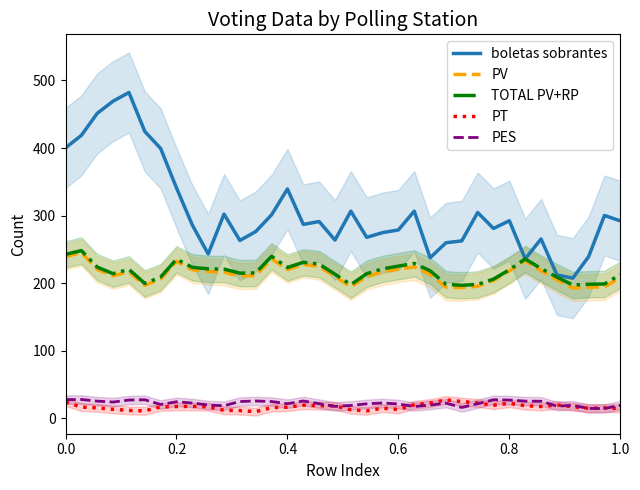

What are all the series names shown in the legend?

boletas sobrantes, PV, TOTAL PV+RP, PT, PES